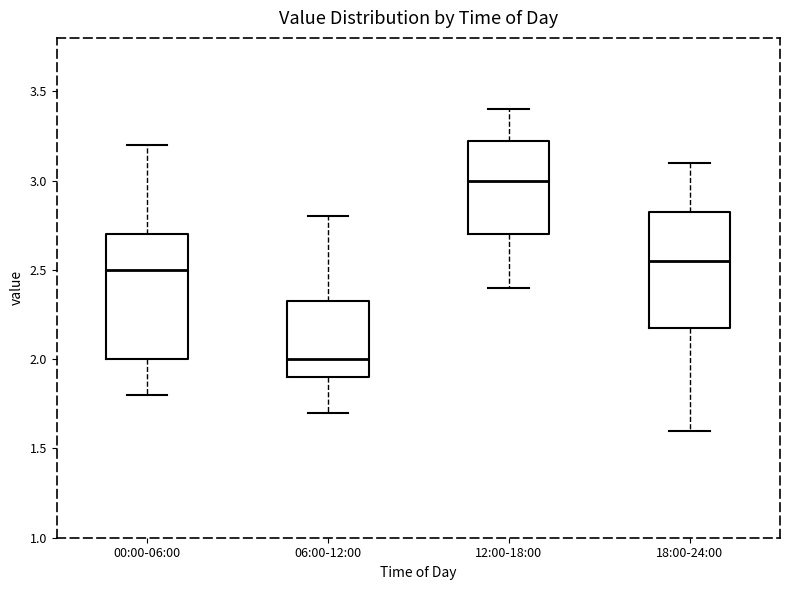

Which box has the highest median line?

12:00-18:00